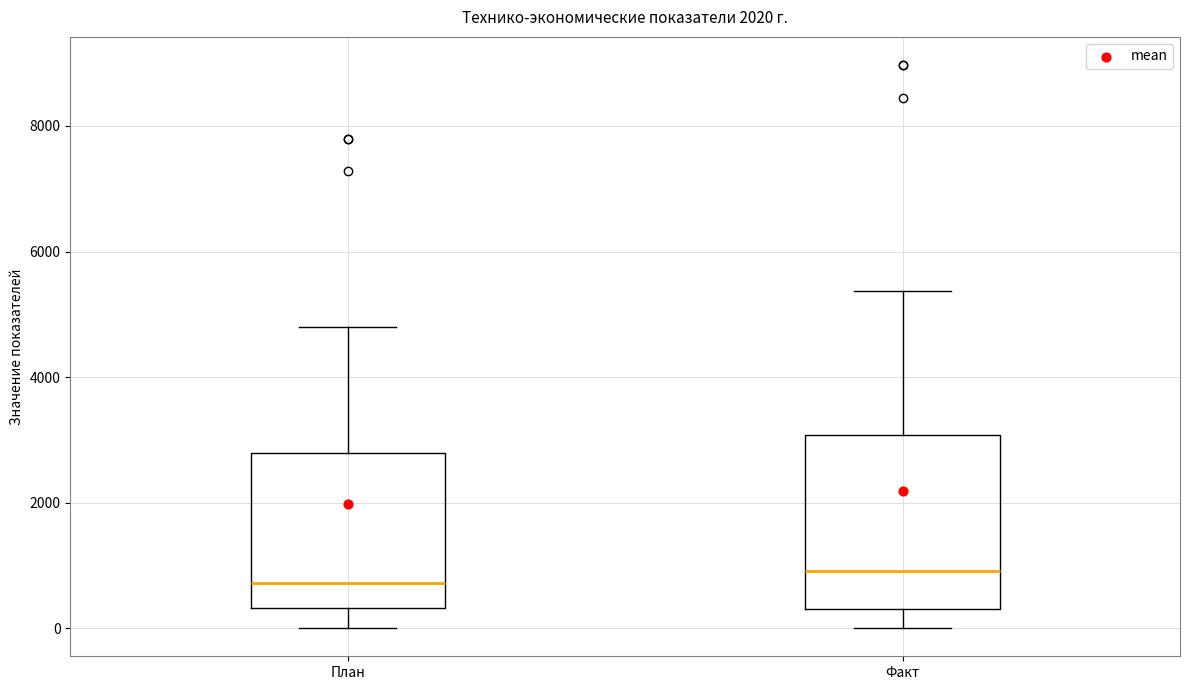

Reading left to right, read every box against the y-axis: the position of its median line, the range the box covers, and the ends of its whiskers. The values are not printed on the chart, so give them approximately, as read against the axis.

План: median 800, box 400 to 2800, whiskers 0 to 4800
Факт: median 1000, box 400 to 3000, whiskers 0 to 5400